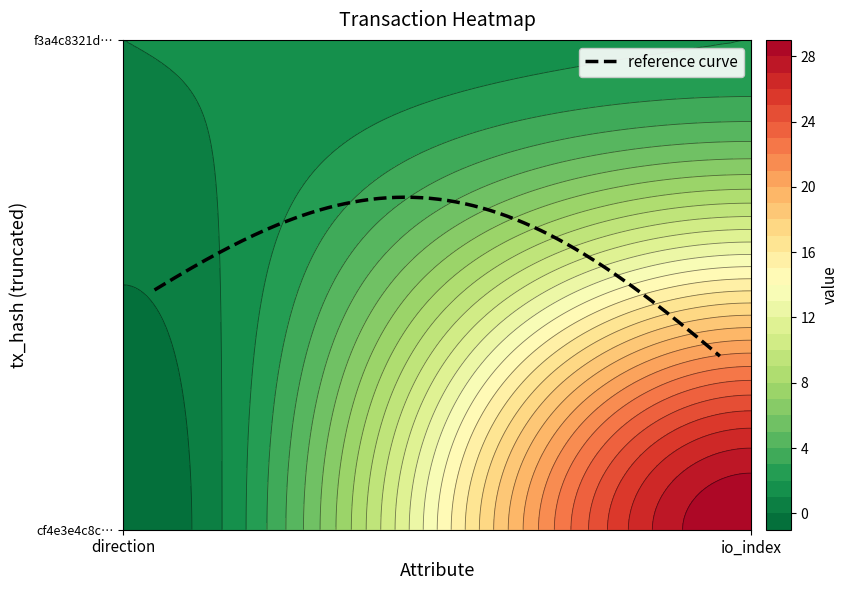

How many categories are shown in the chart?

2